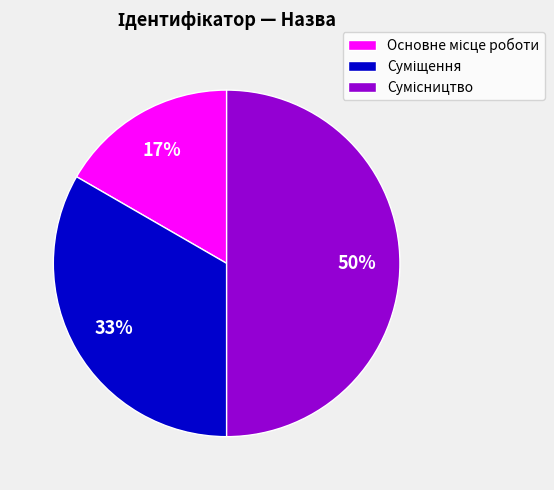

To the nearest percent, what is the average slice percentage?

33%